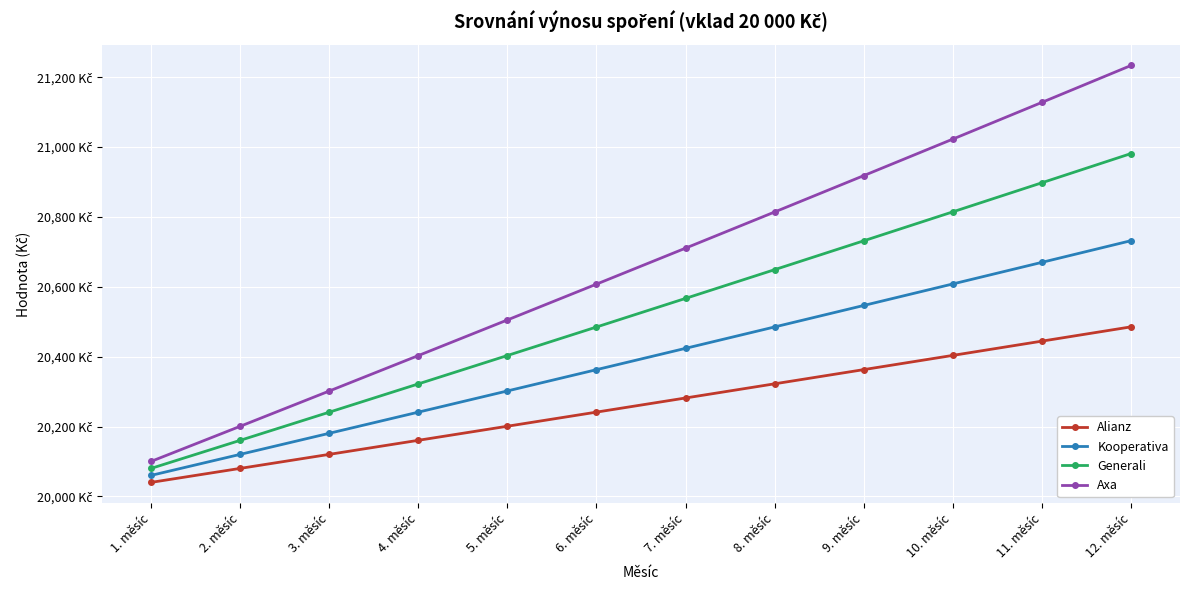

What is the difference between the maximum and minimum values in the Axa series?

1133.6